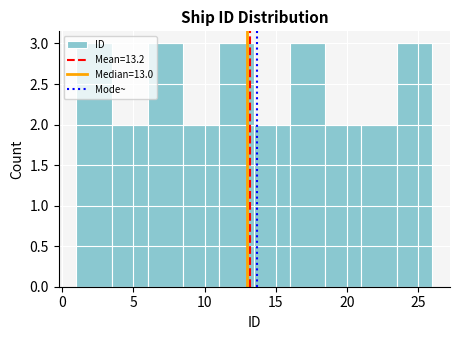

Reading left to right, list every bar in this chart as the range it spans on the x-axis followed by its height. The values are not printed on the chart, so give them approximately, as read against the axis.

1.0 to 3.5: 3
3.5 to 6.0: 2
6.0 to 8.5: 3
8.5 to 11.0: 2
11.0 to 13.5: 3
13.5 to 16.0: 2
16.0 to 18.5: 3
18.5 to 21.0: 2
21.0 to 23.5: 2
23.5 to 26.0: 3